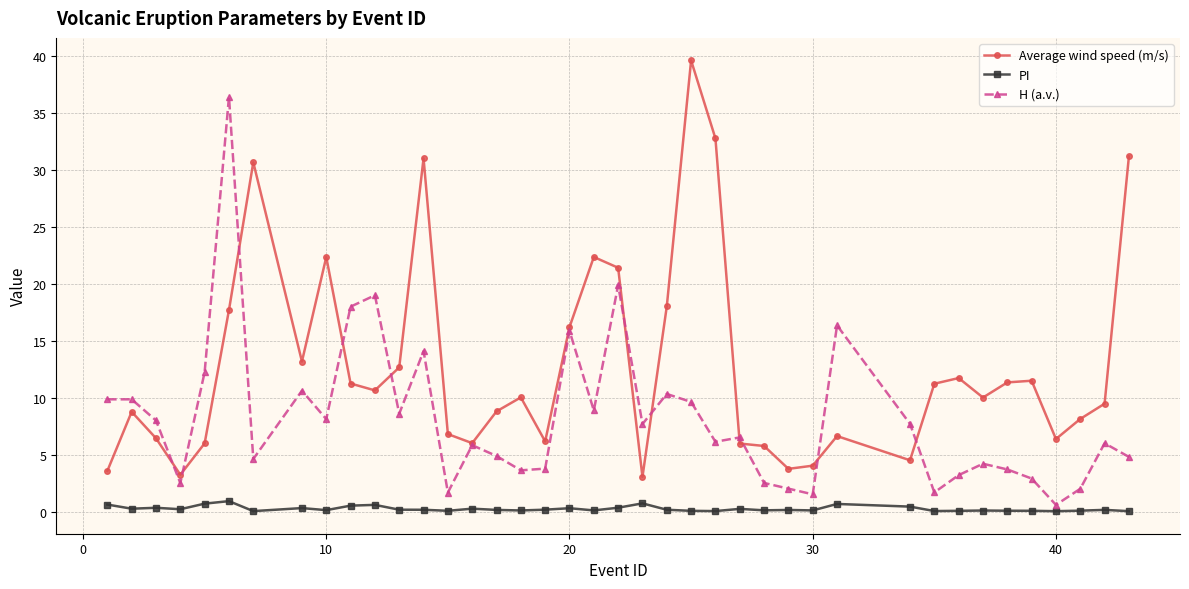

True or false: H (a.v.) and PI cross at least once.

False